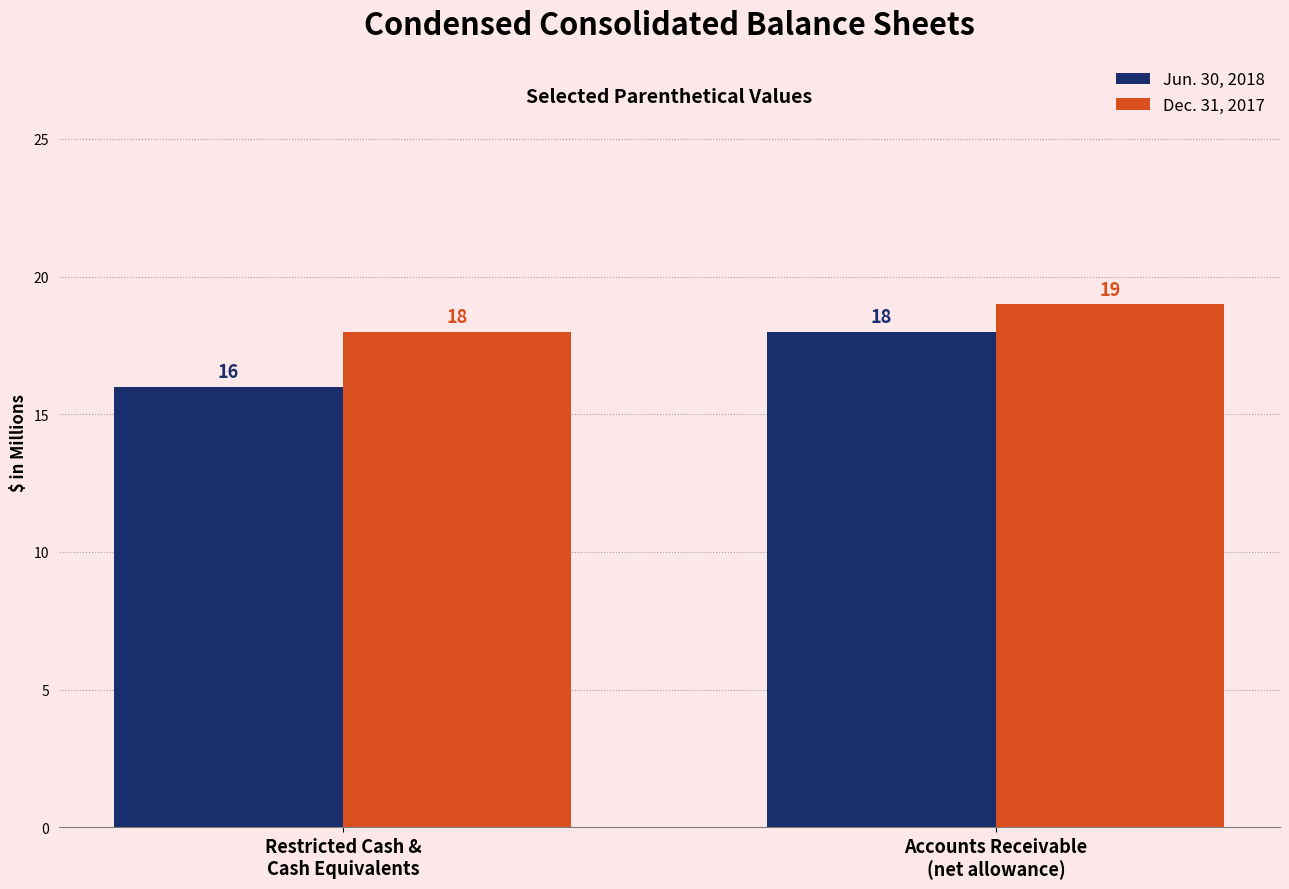

The value of Jun. 30, 2018 at Accounts Receivable
(net allowance) is 18. True or false?

True